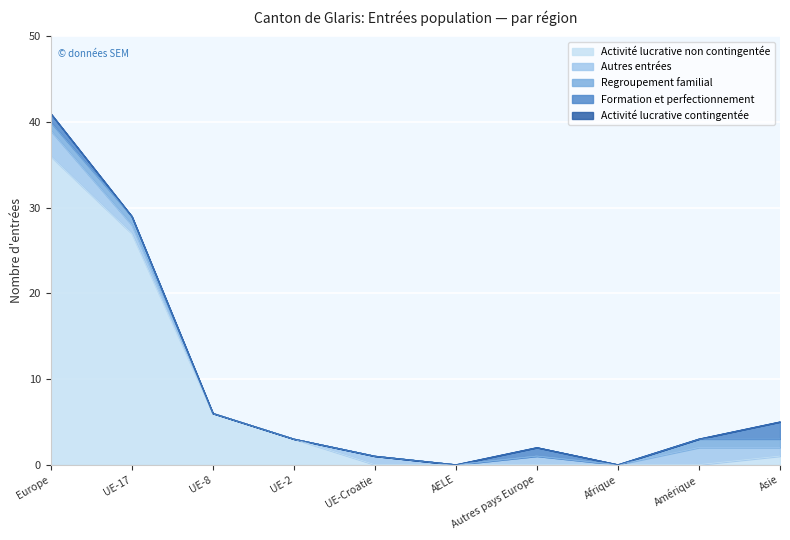

True or false: Autres entrées and Regroupement familial intersect in this chart.

False